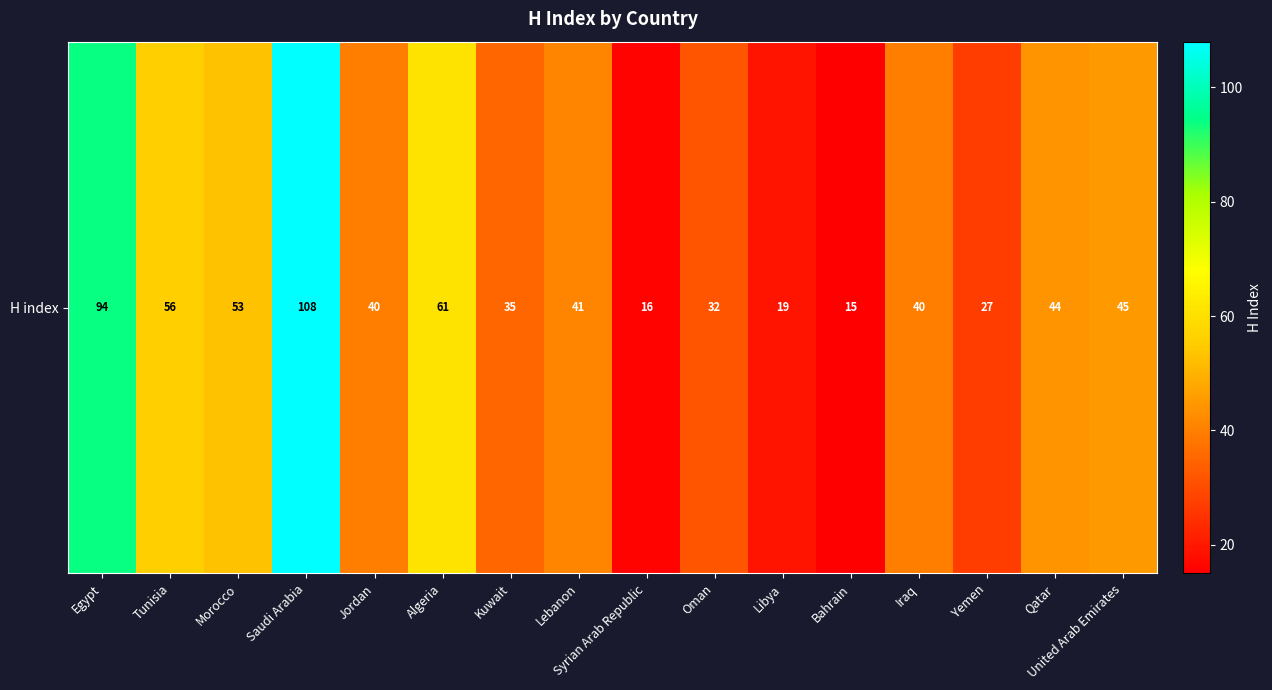

List the labels in order of value, smallest first.

Bahrain, Syrian Arab Republic, Libya, Yemen, Oman, Kuwait, Jordan, Iraq, Lebanon, Qatar, United Arab Emirates, Morocco, Tunisia, Algeria, Egypt, Saudi Arabia